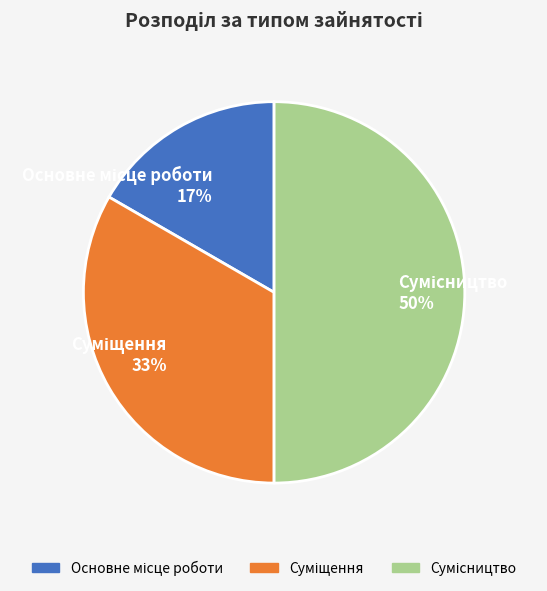

To the nearest percent, what is the average slice percentage?

33%